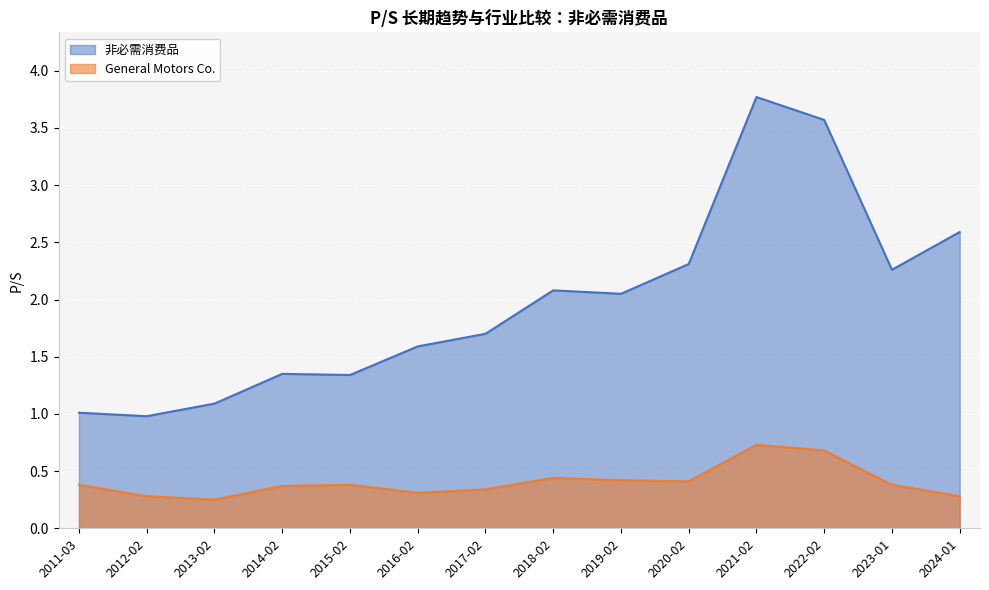

What is the difference between the maximum and minimum values in the 非必需消费品 series?

2.8